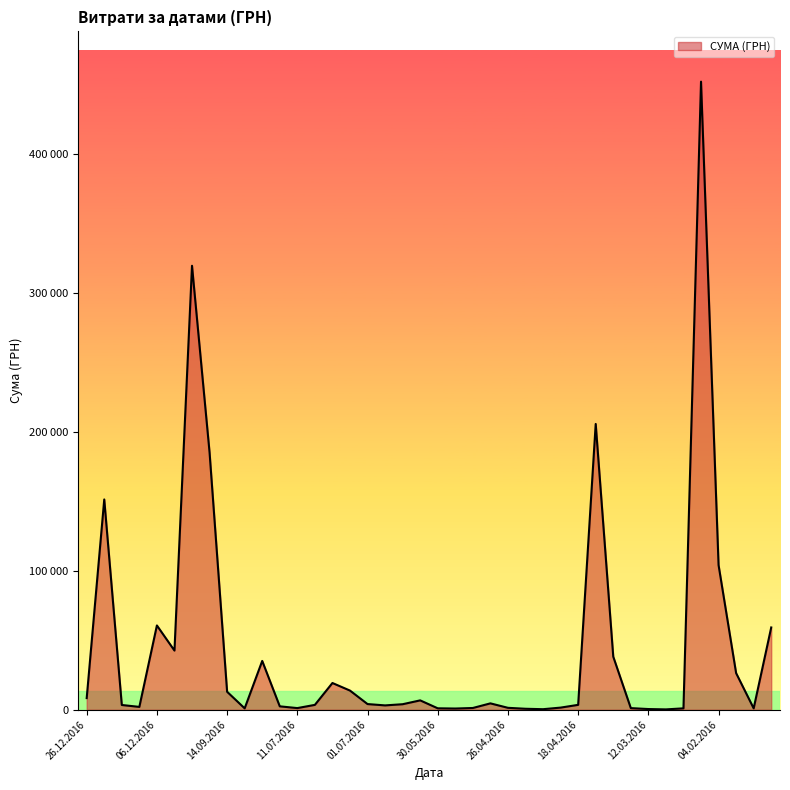

True or false: there are more than 1 points higher than both neighbors.

True